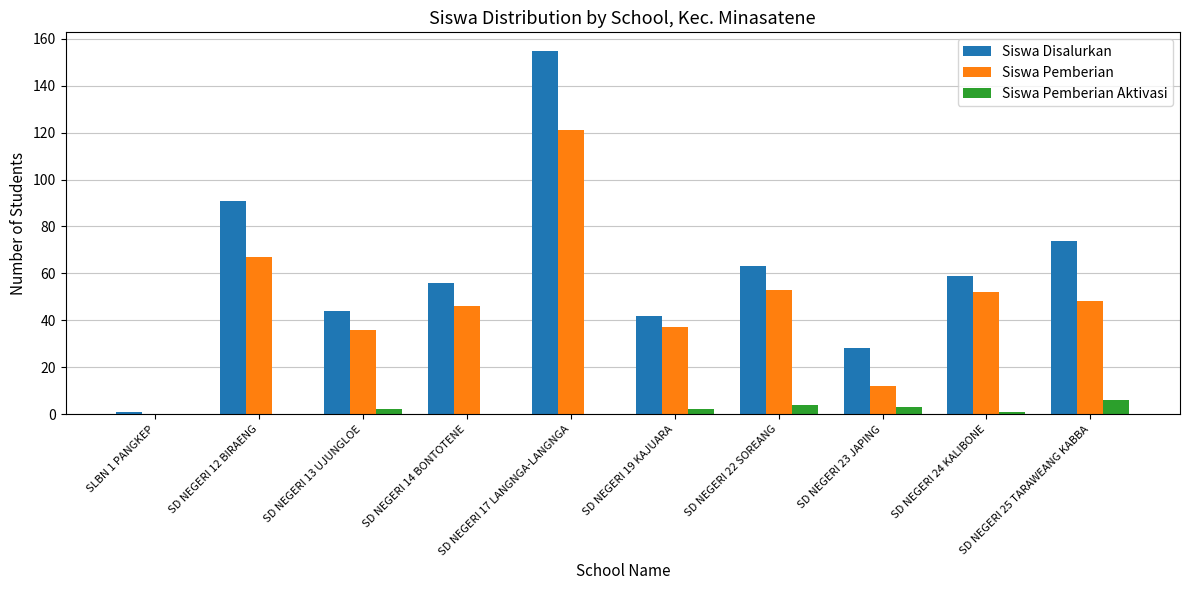

The Siswa Disalurkan series shows 125 at SD NEGERI 25 TARAWEANG KABBA. True or false?

False